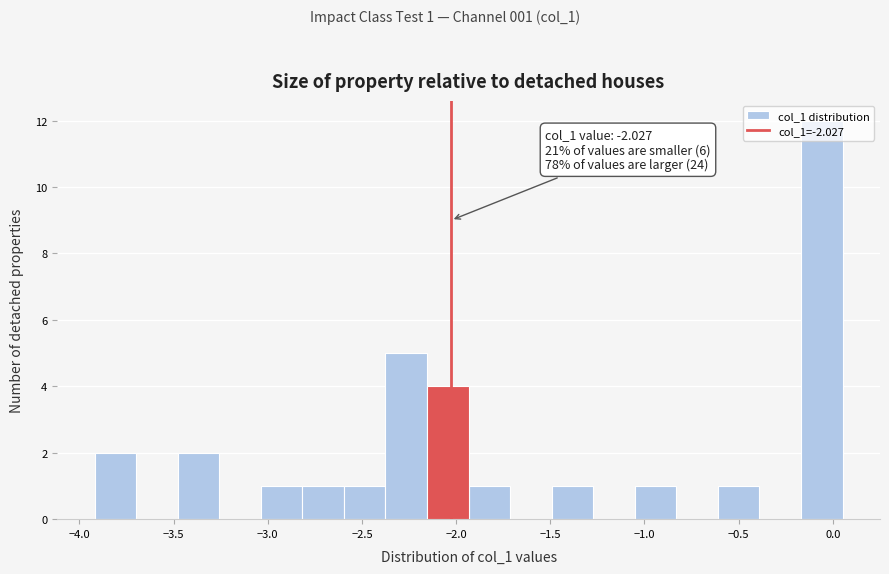

Which range on the x-axis has the tallest bar?

-0.15 to 0.05